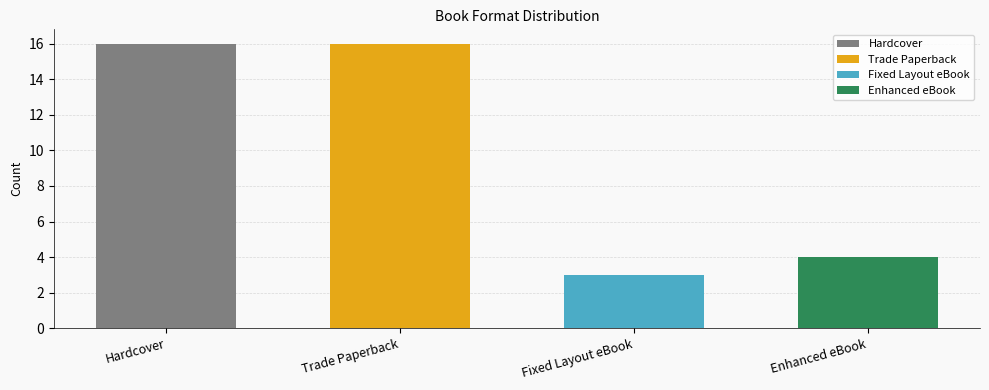

What is the label of the 4th bar from the right?

Hardcover